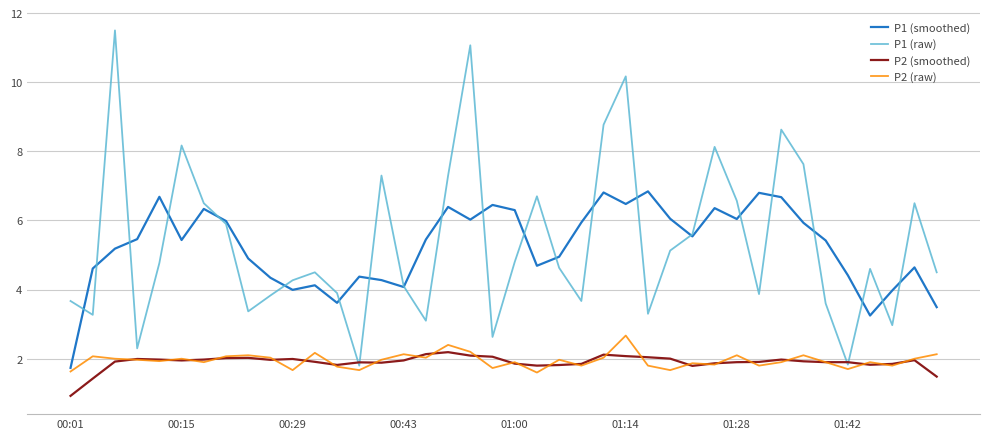

What are all the series names shown in the legend?

P1 (smoothed), P1 (raw), P2 (smoothed), P2 (raw)